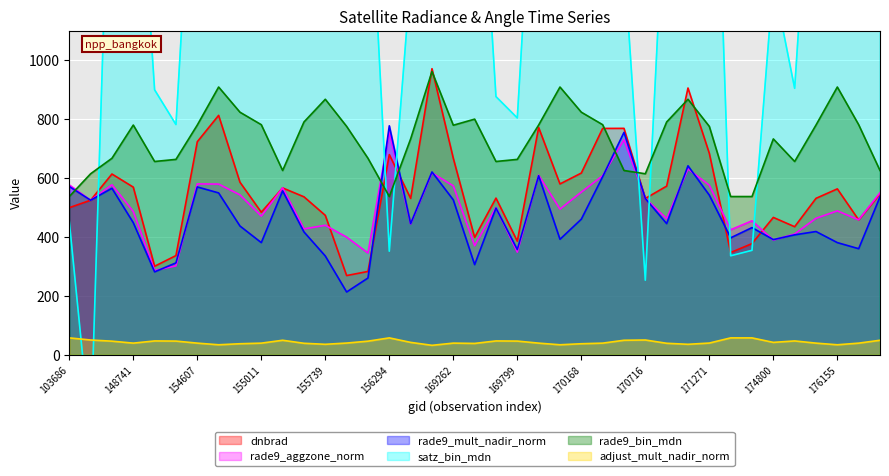

True or false: satz_bin_mdn and rade9_mult_nadir_norm cross at least once.

True